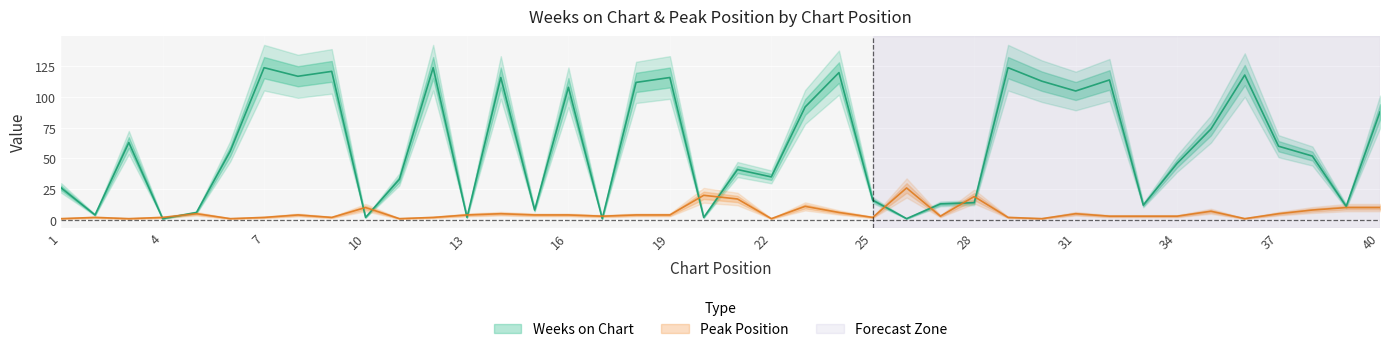

True or false: Peak Position has more than 0 interior local peaks.

True